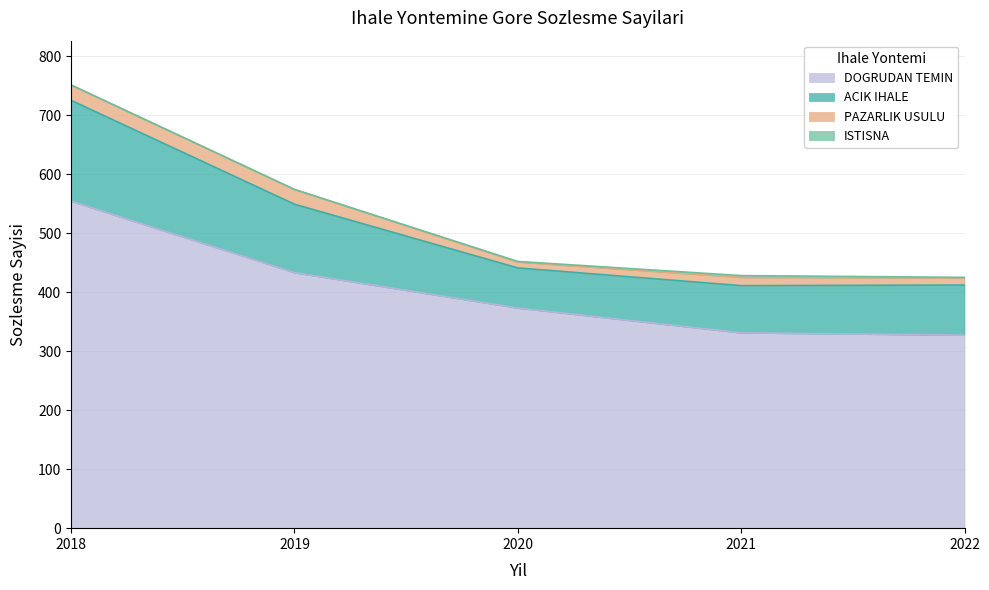

List the labels in order of ACIK IHALE value, smallest first.

2020, 2021, 2022, 2019, 2018